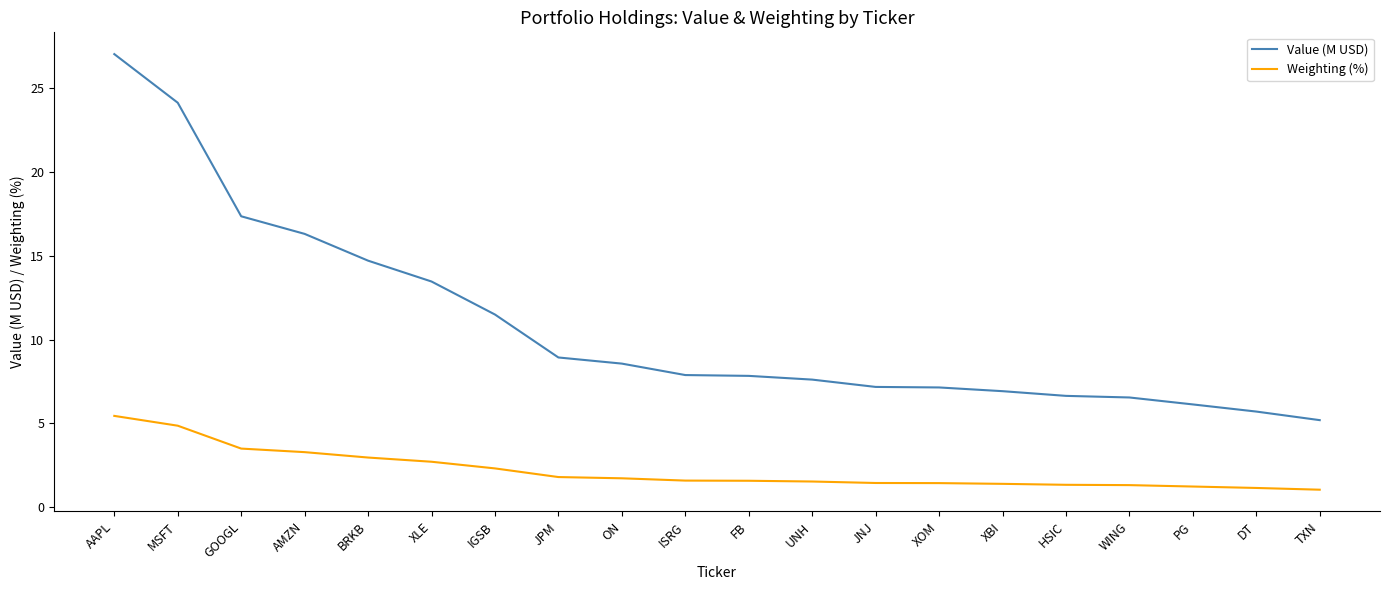

Is this an area chart (filled region under the line)?

No